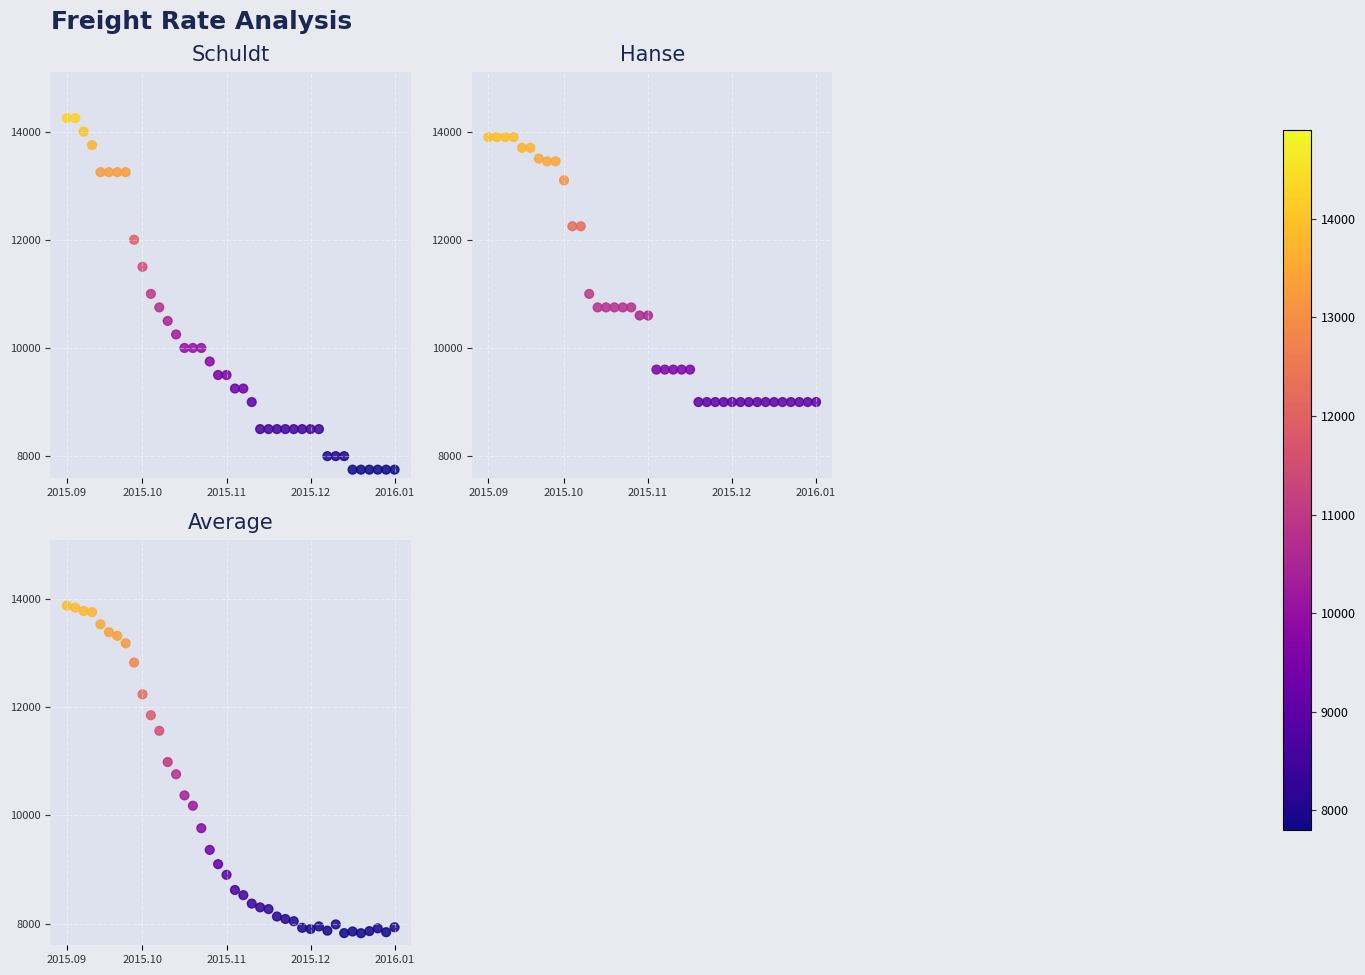

Which category has the highest value across all series?

2015.09